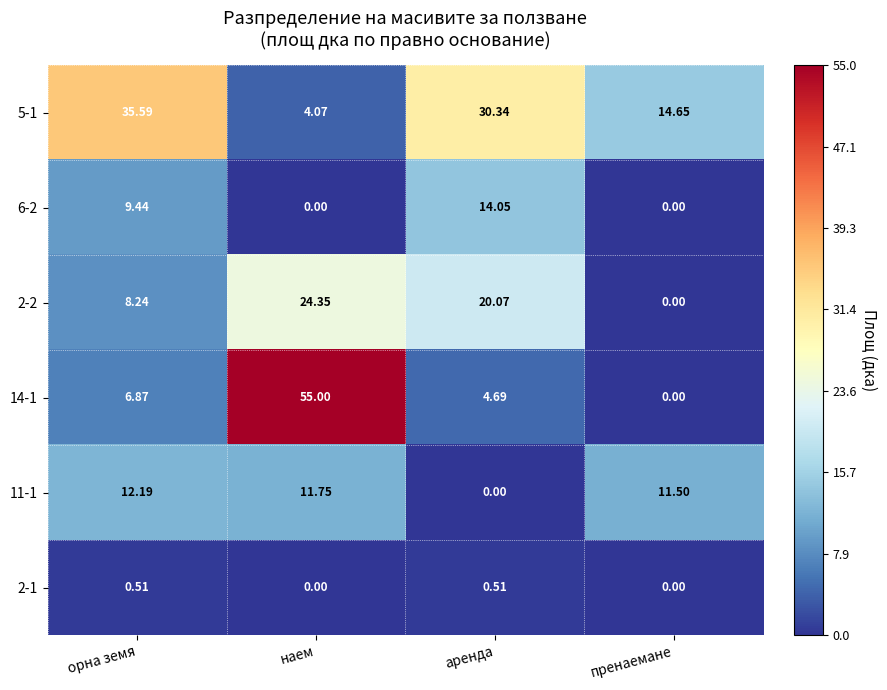

How many data points does each series have?

4